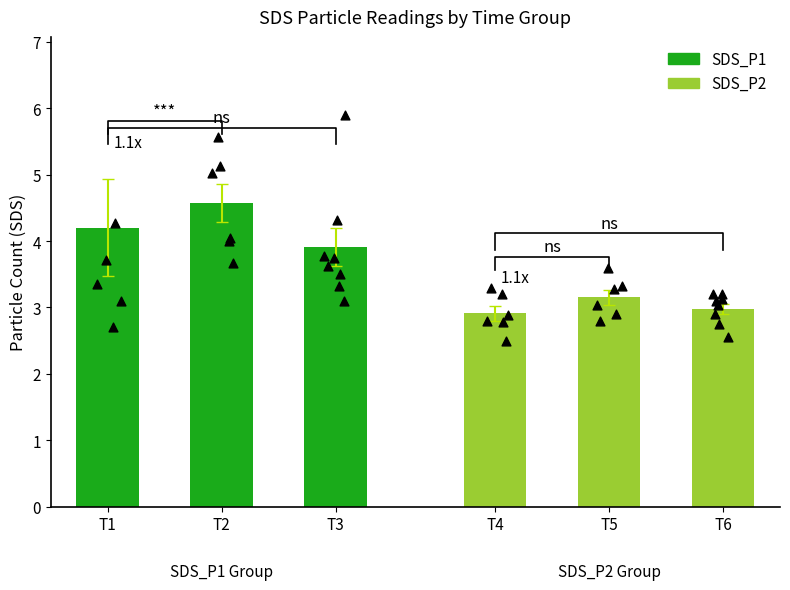

Which series has the largest total across all categories?

SDS_P1